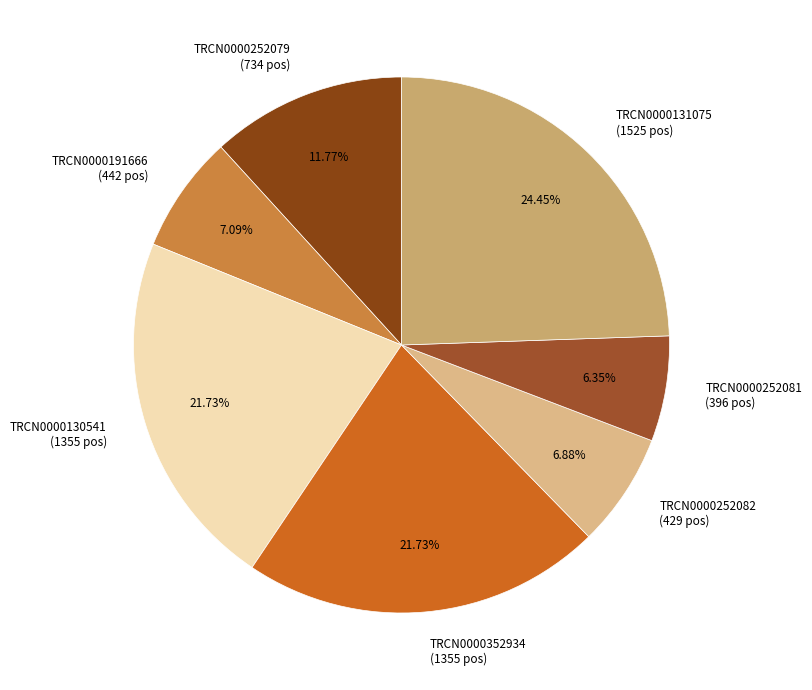

The TRCN0000191666 slice represents 20% of the pie. True or false?

False